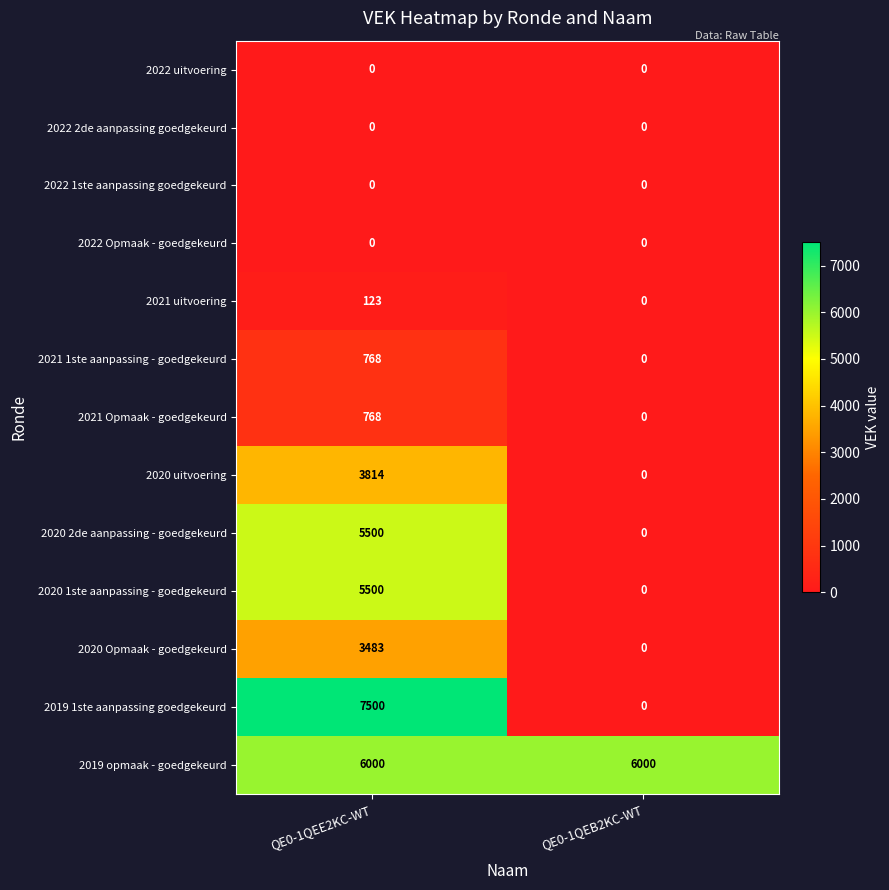

What is the maximum value for 2019 opmaak - goedgekeurd?

6000